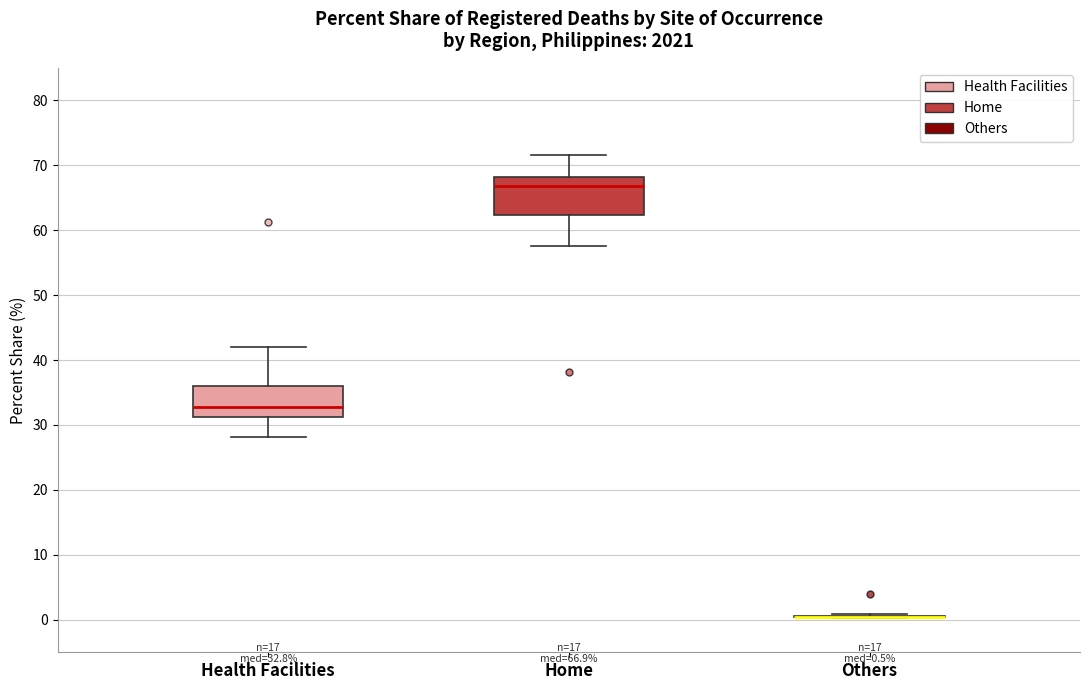

Which box is the tallest, from its lower edge to its upper edge?

Home